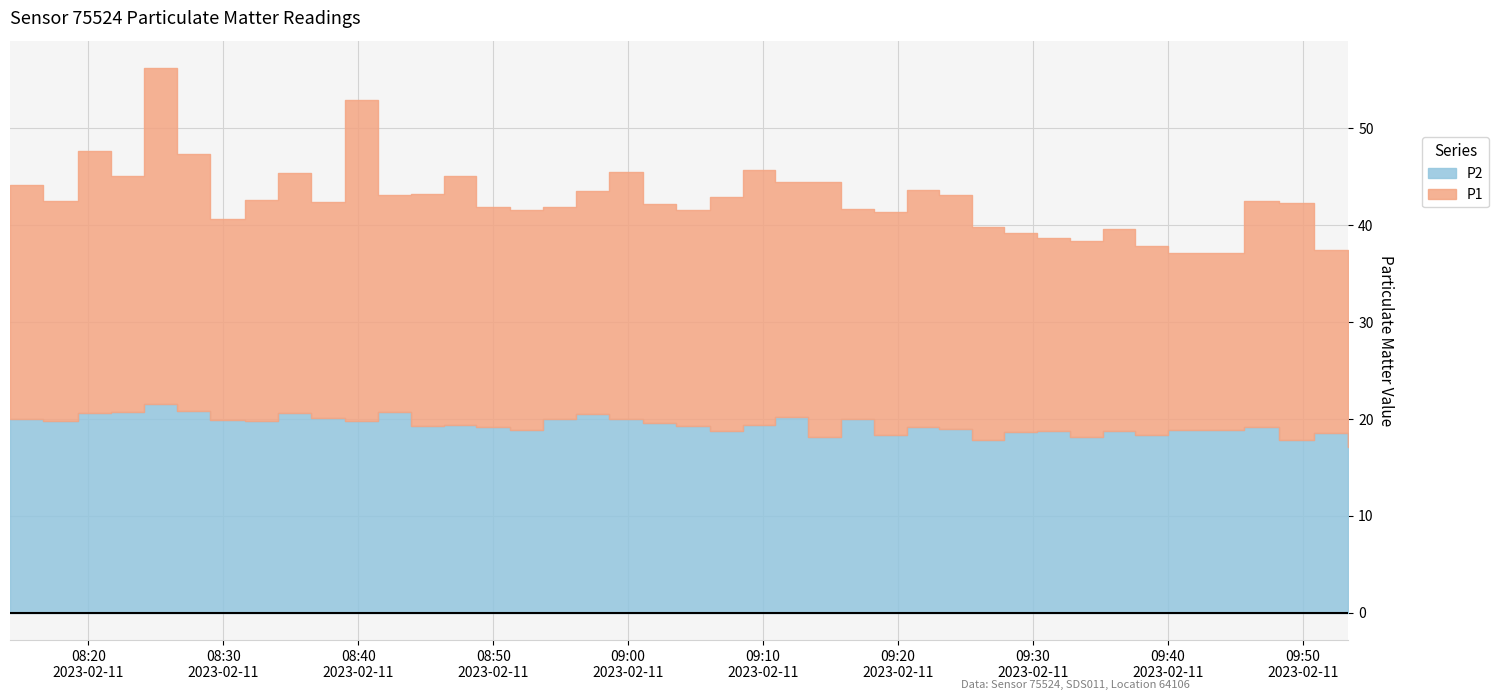

At which category is the sum across all series the highest?

2023-02-11T08:24:06